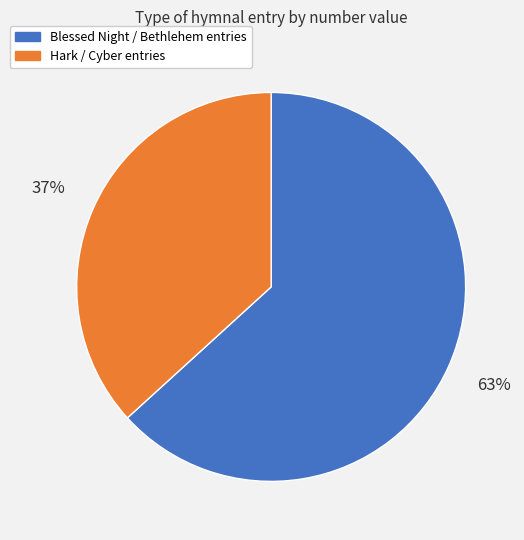

True or false: Blessed Night / Bethlehem entries accounts for 63% of the total.

True